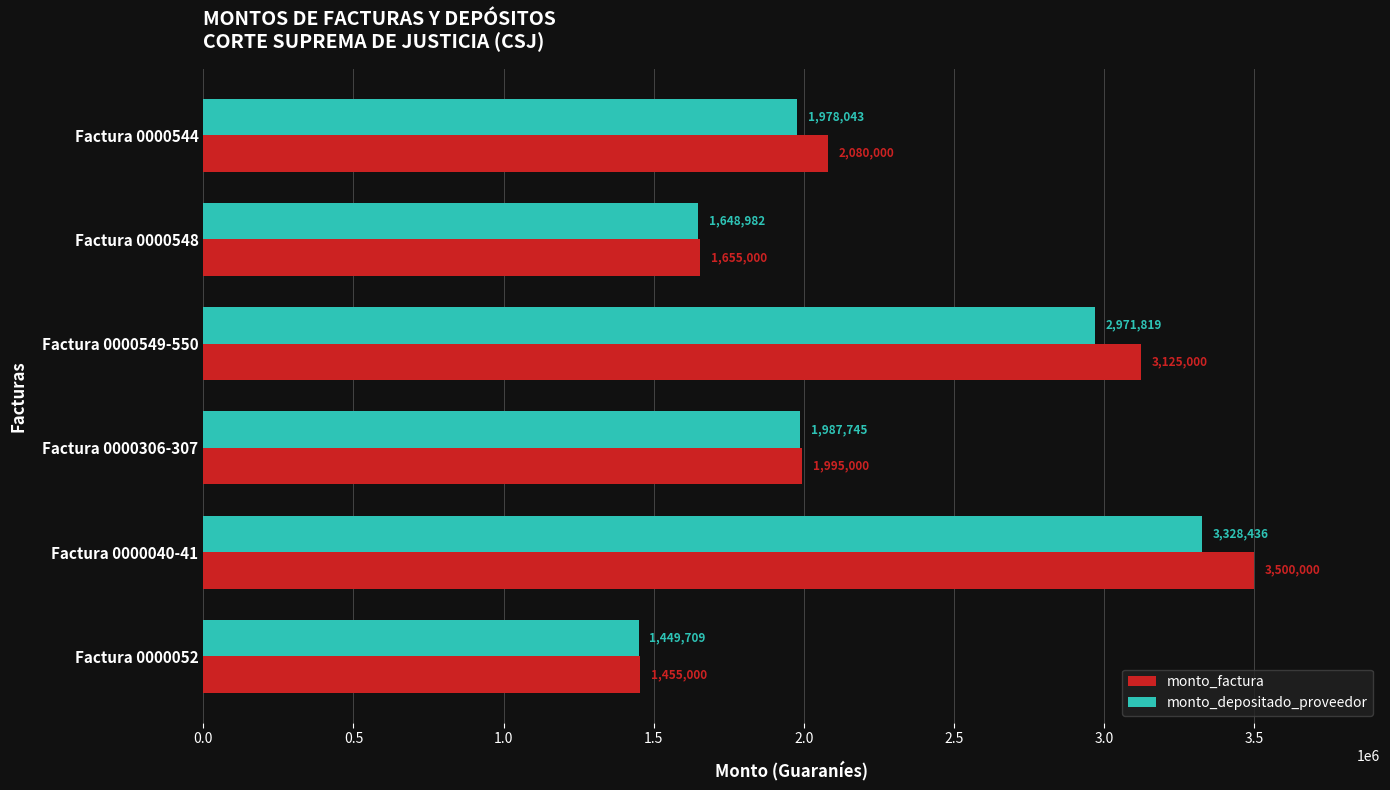

True or false: monto_factura has a value of 2080000 at Factura 0000544.

True